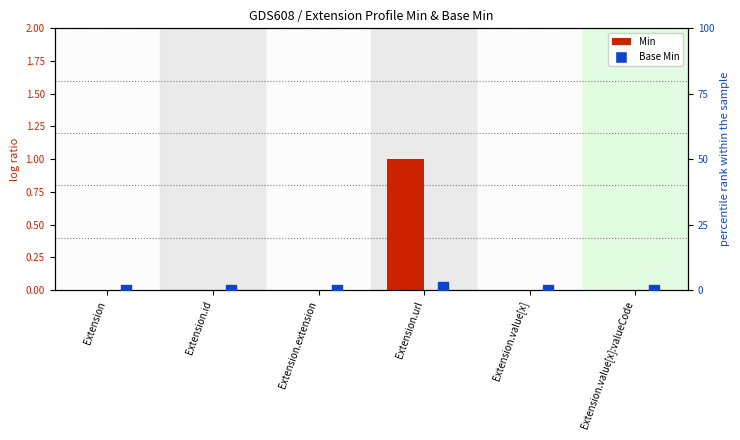

Which series reaches the maximum Y coordinate?

Min